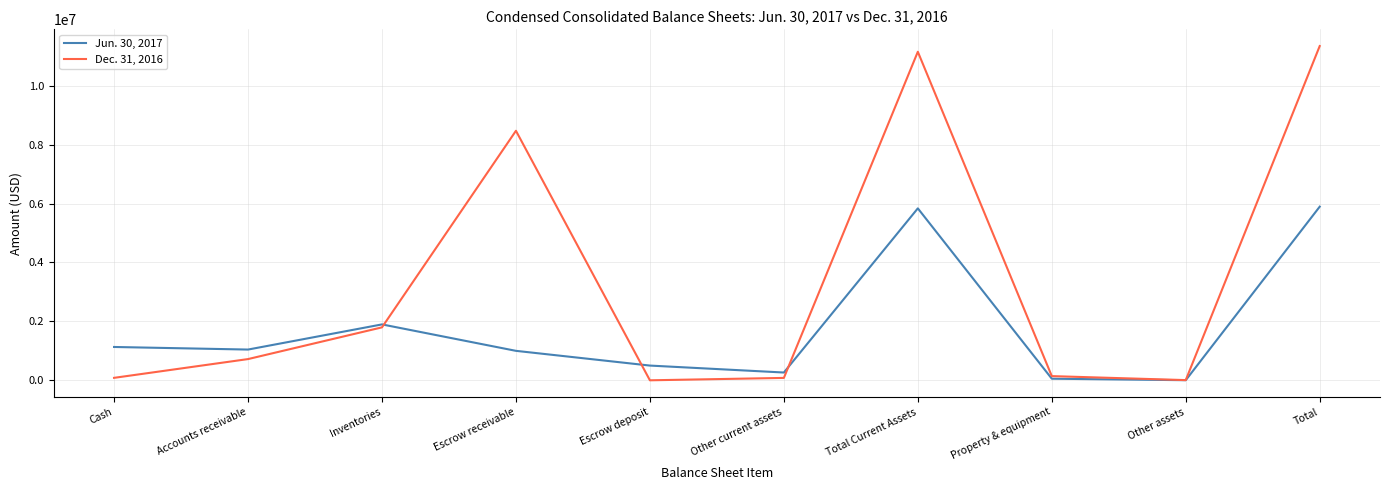

Where is Dec. 31, 2016 nearest to the value 5672771?

Escrow receivable